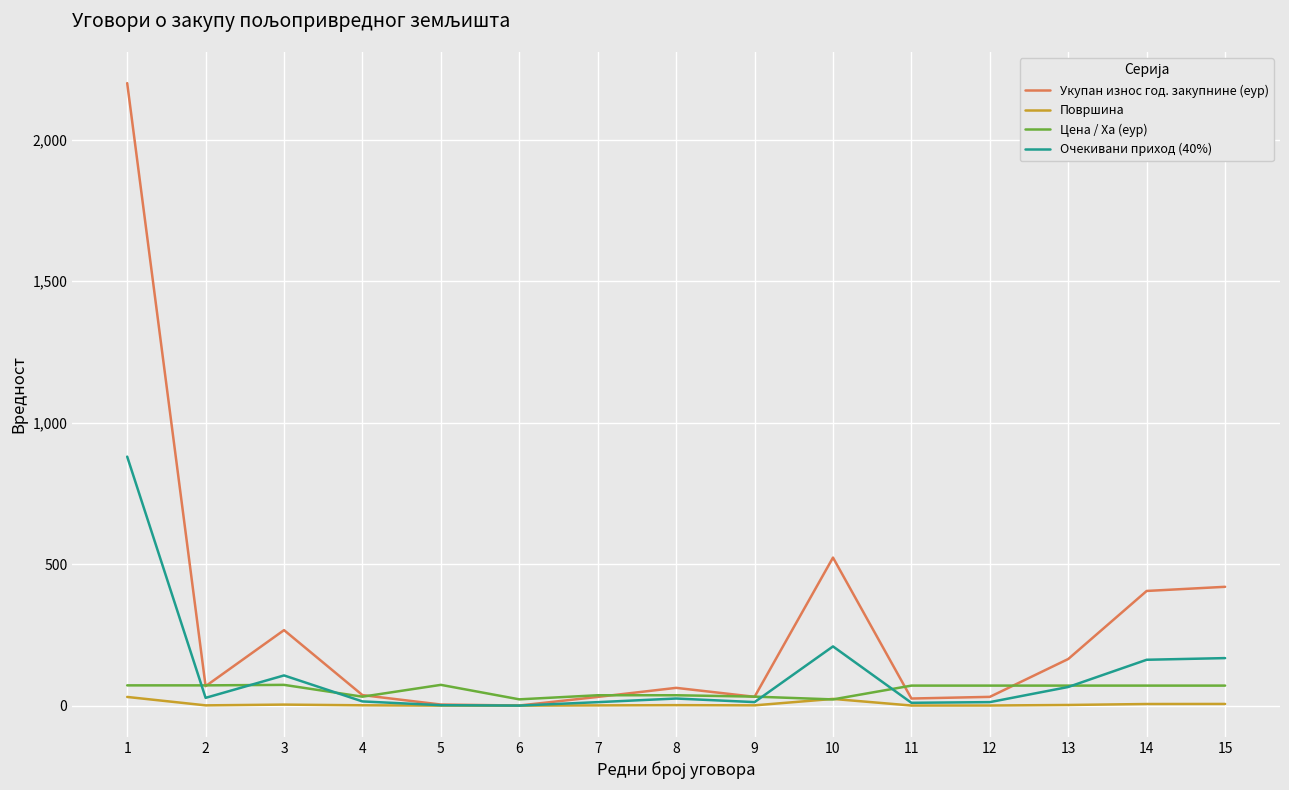

What is the maximum value for Укупан износ год. закупнине (еур)?

2200.3